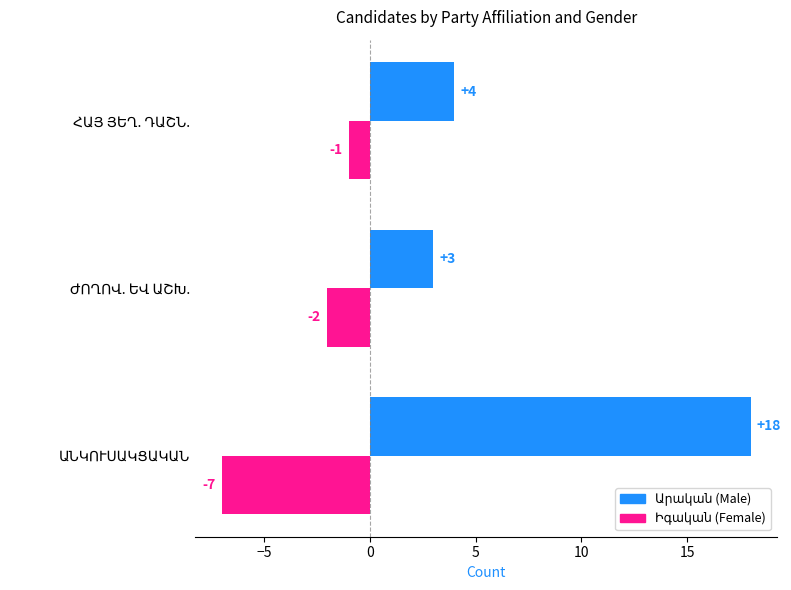

What is the greatest value displayed?

18